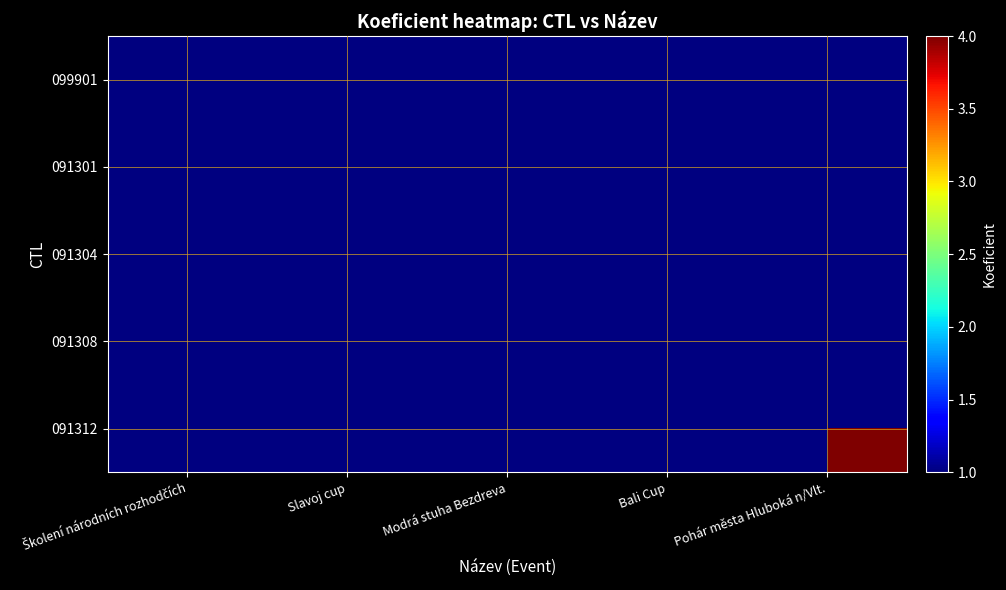

Is it true that 099901 equals 1.0 at Školení národních rozhodčích?

True